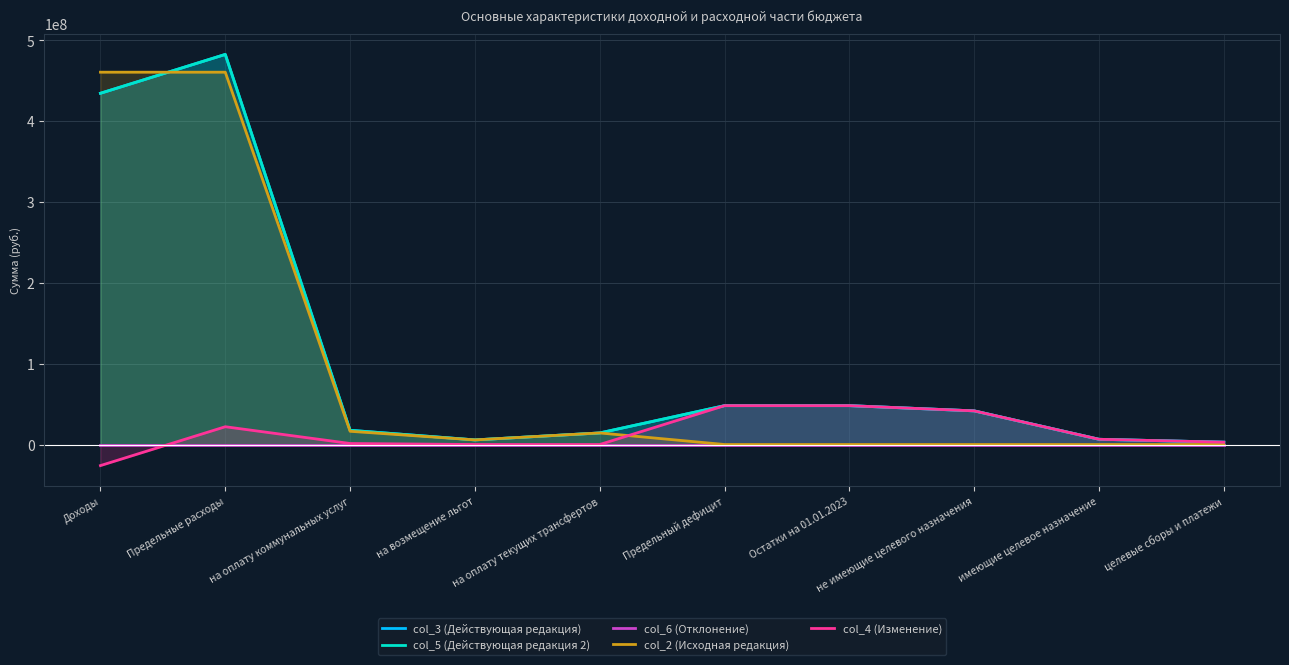

What is the maximum value shown in the chart?

482725642